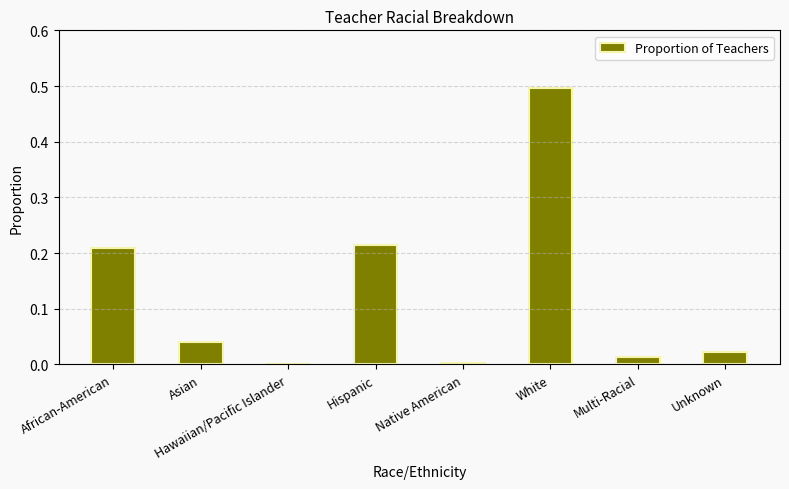

True or false: the data shows 0.3 at Hispanic.

False